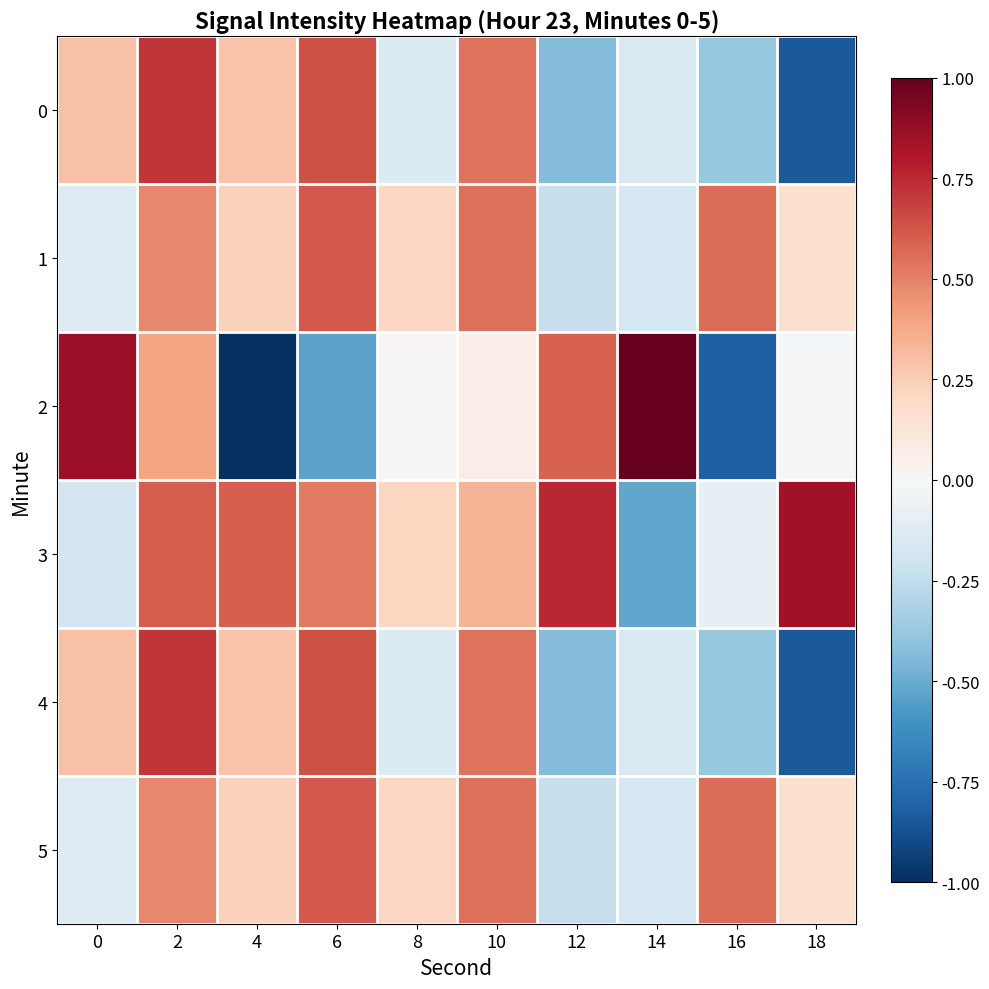

Which has a higher value, 18 or 16?

16